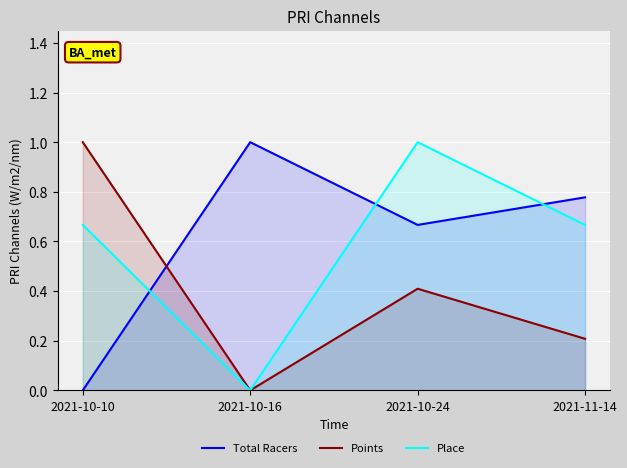

The value of Place at 2021-10-10 is 0.7. True or false?

True